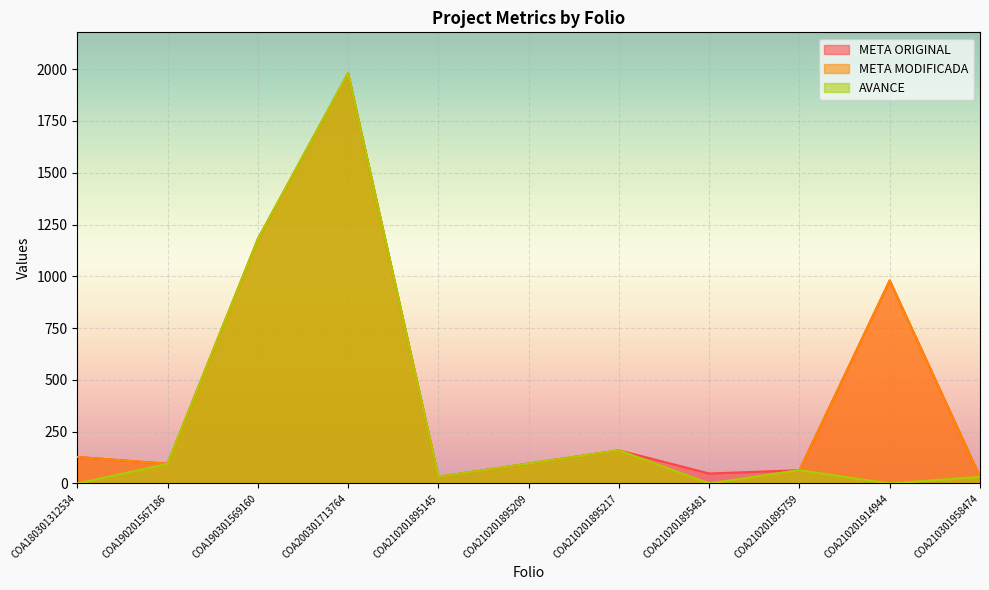

Which series has the largest range (max minus min)?

META MODIFICADA